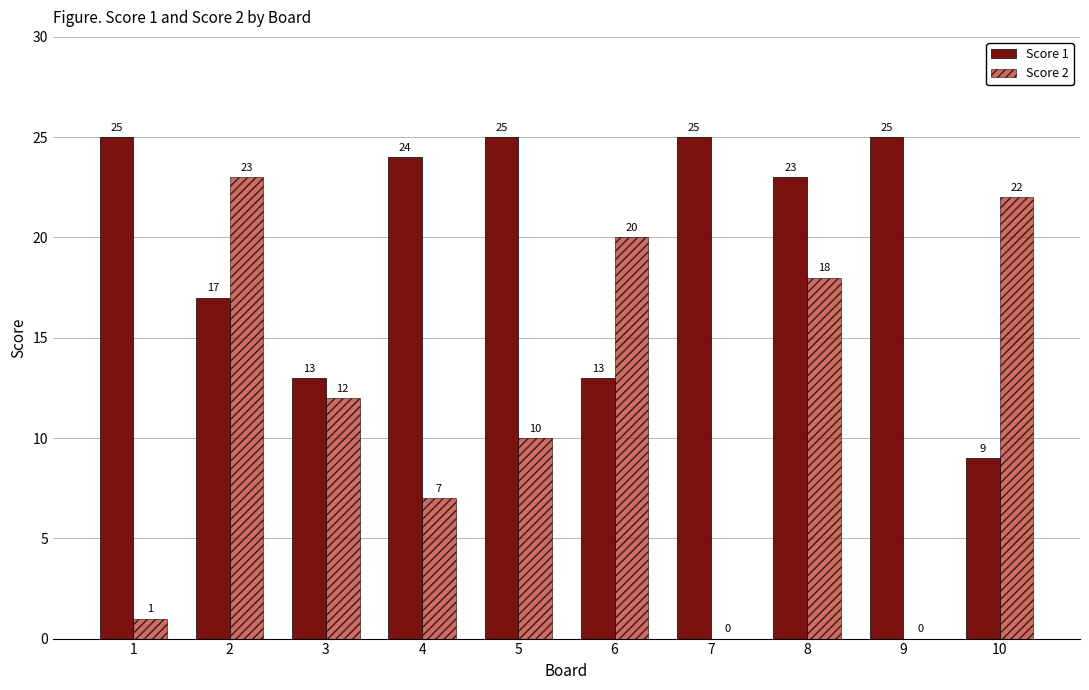

What are all the series names shown in the legend?

Score 1, Score 2